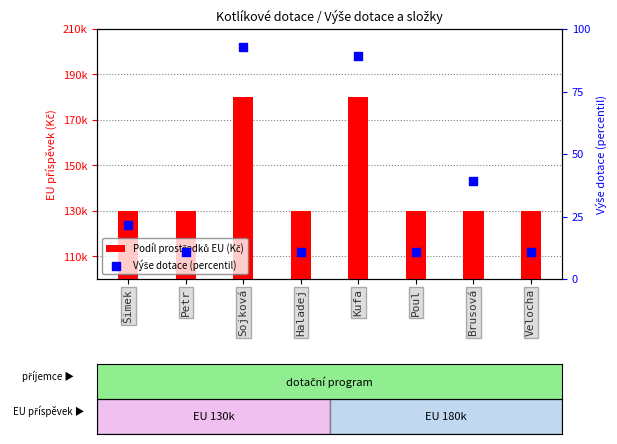

Which series has the largest total across all categories?

Podíl prostředků EU (Kč)